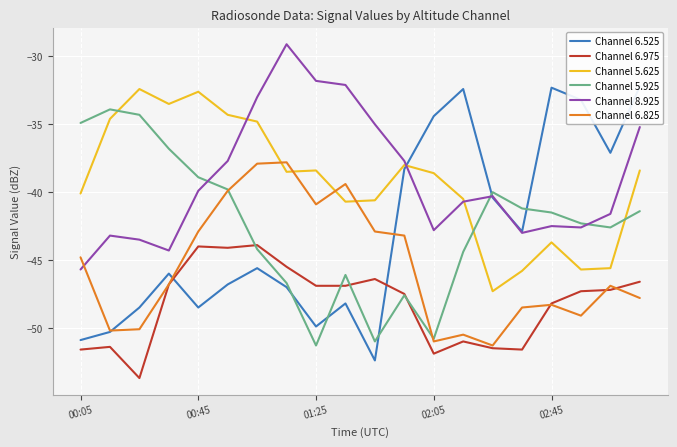

Read the Channel 5.625 value at 02:45.

-43.7